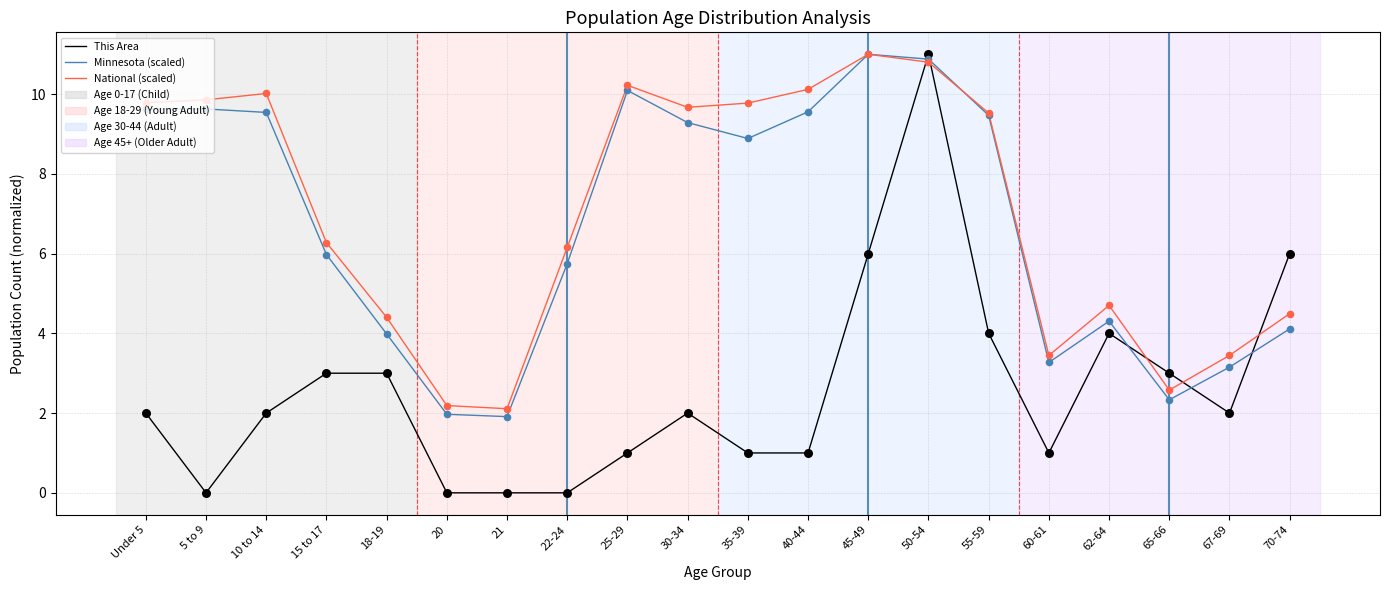

What is the spread (max minus min) of values at 10 to 14?

8.0